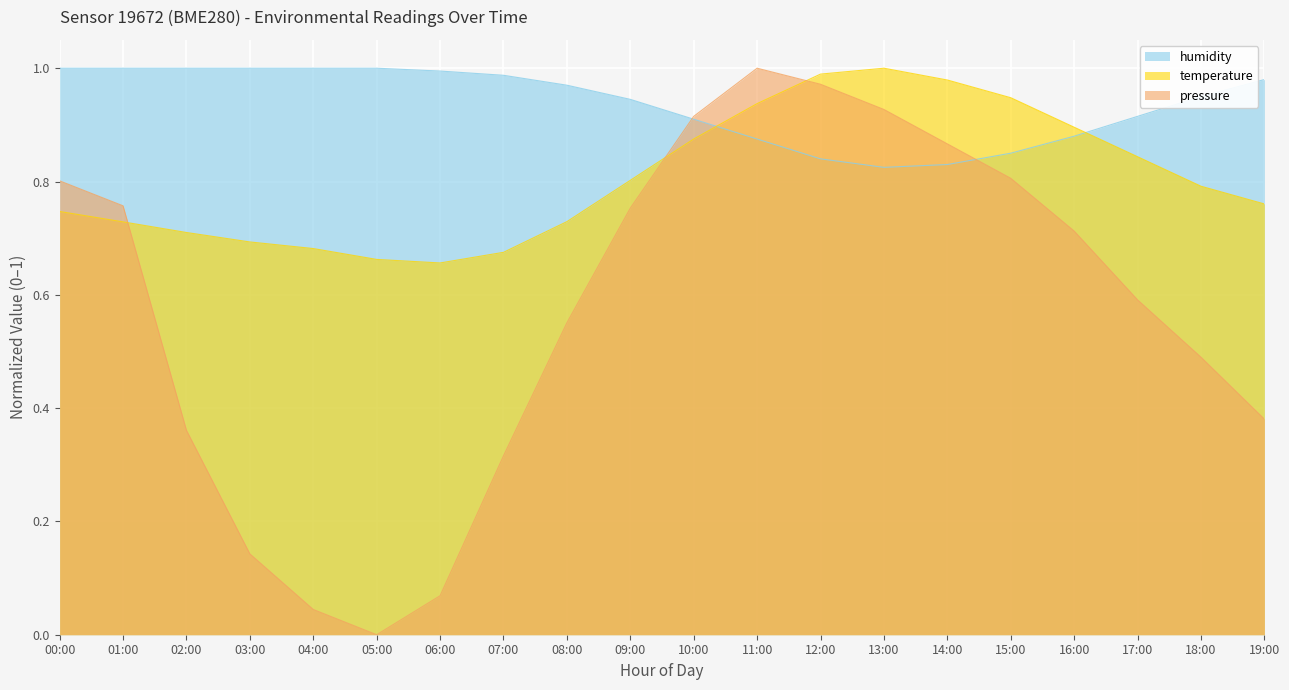

What is the highest value of the temperature series?

1.0